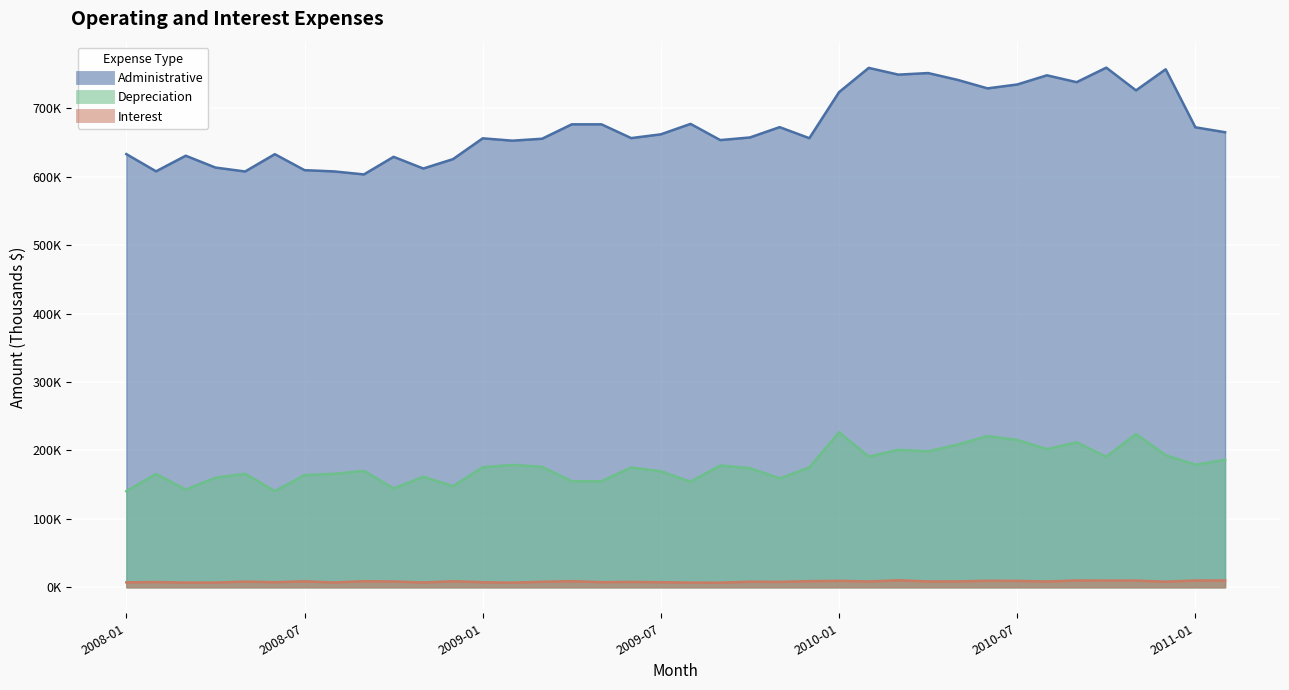

Which series has the widest spread of values?

Administrative